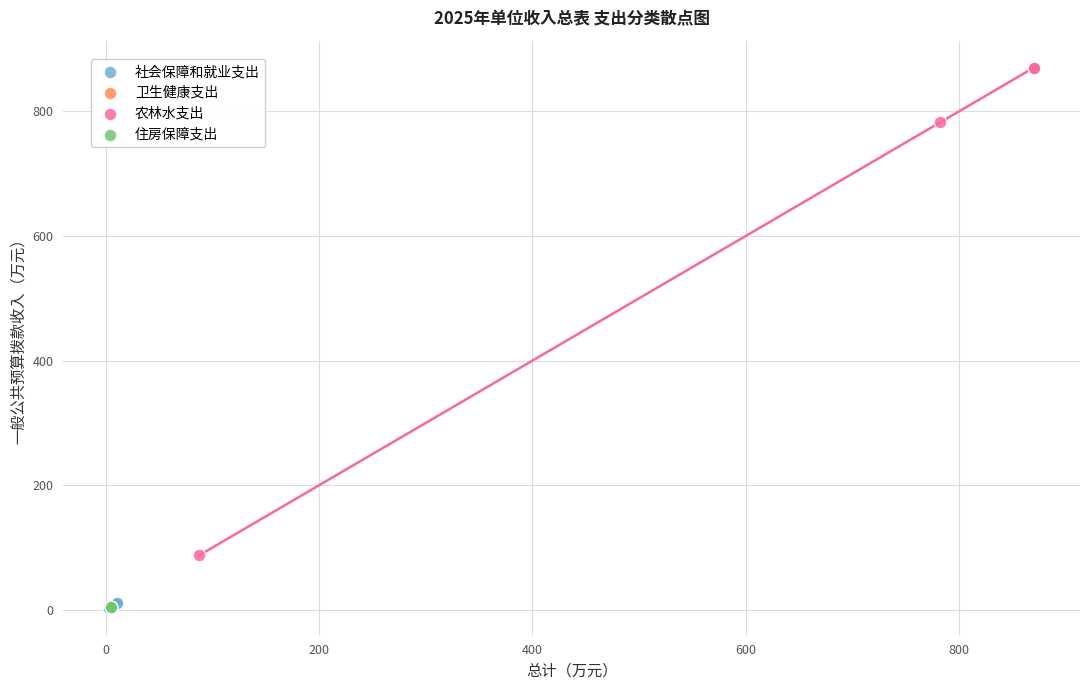

Which series contains the highest Y value?

农林水支出